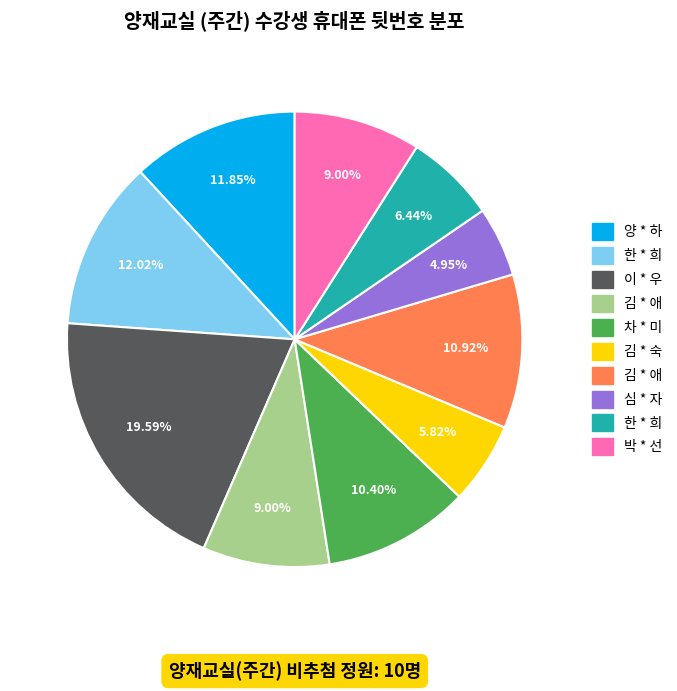

Is there any slice that represents more than half of the pie?

No